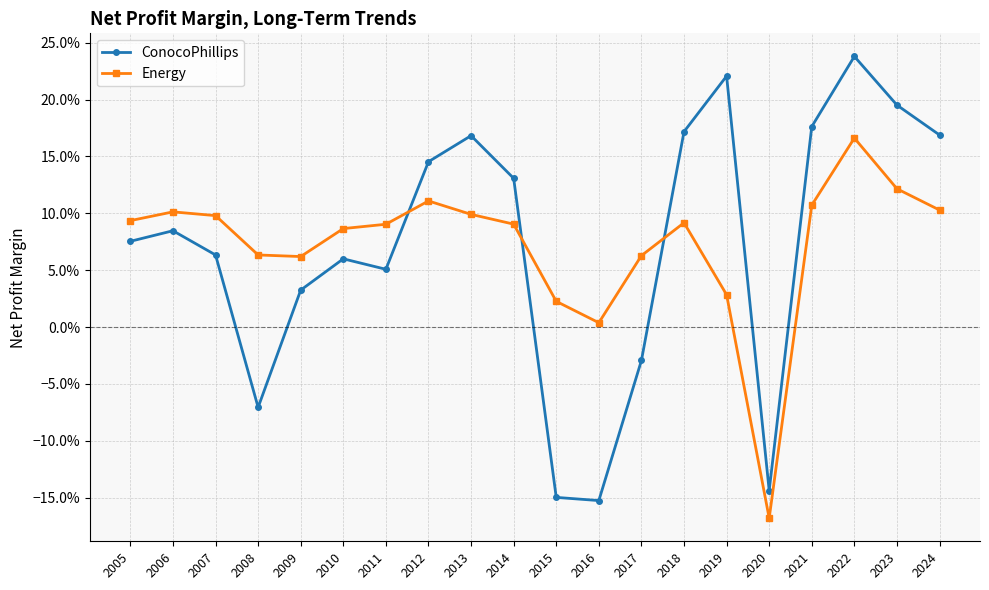

Reading left to right, list all the values displayed in this chart.

ConocoPhillips: 0.1	0.1	0.1	-0.1	0.0	0.1	0.1	0.1	0.2	0.1	-0.1	-0.2	-0.0	0.2	0.2	-0.1	0.2	0.2	0.2	0.2
Energy: 0.1	0.1	0.1	0.1	0.1	0.1	0.1	0.1	0.1	0.1	0.0	0.0	0.1	0.1	0.0	-0.2	0.1	0.2	0.1	0.1